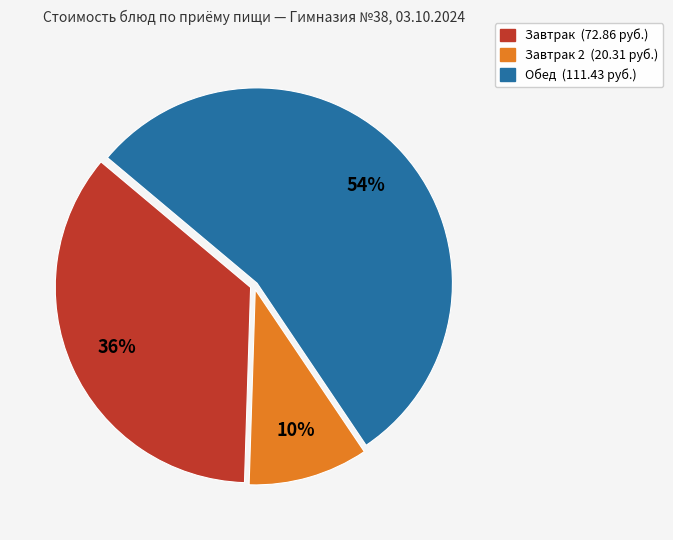

Count the number of slices in the pie.

3